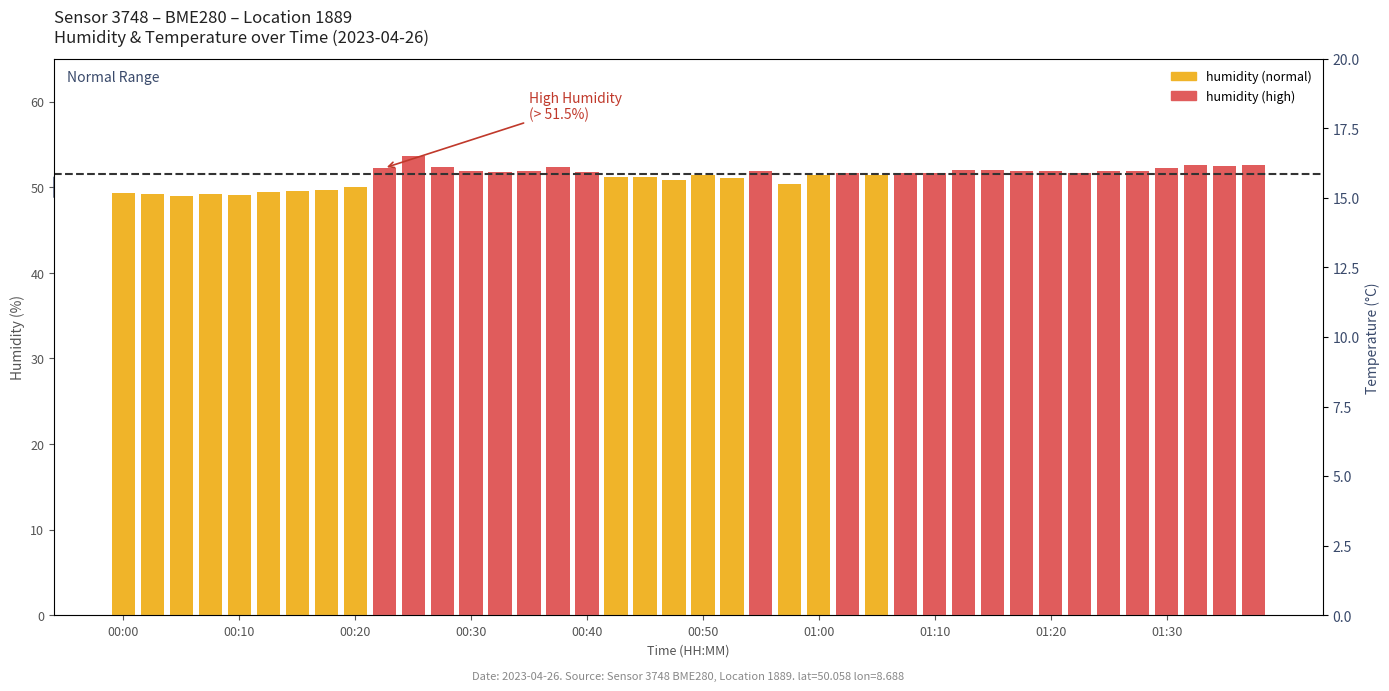

How many data points does each series have?

40